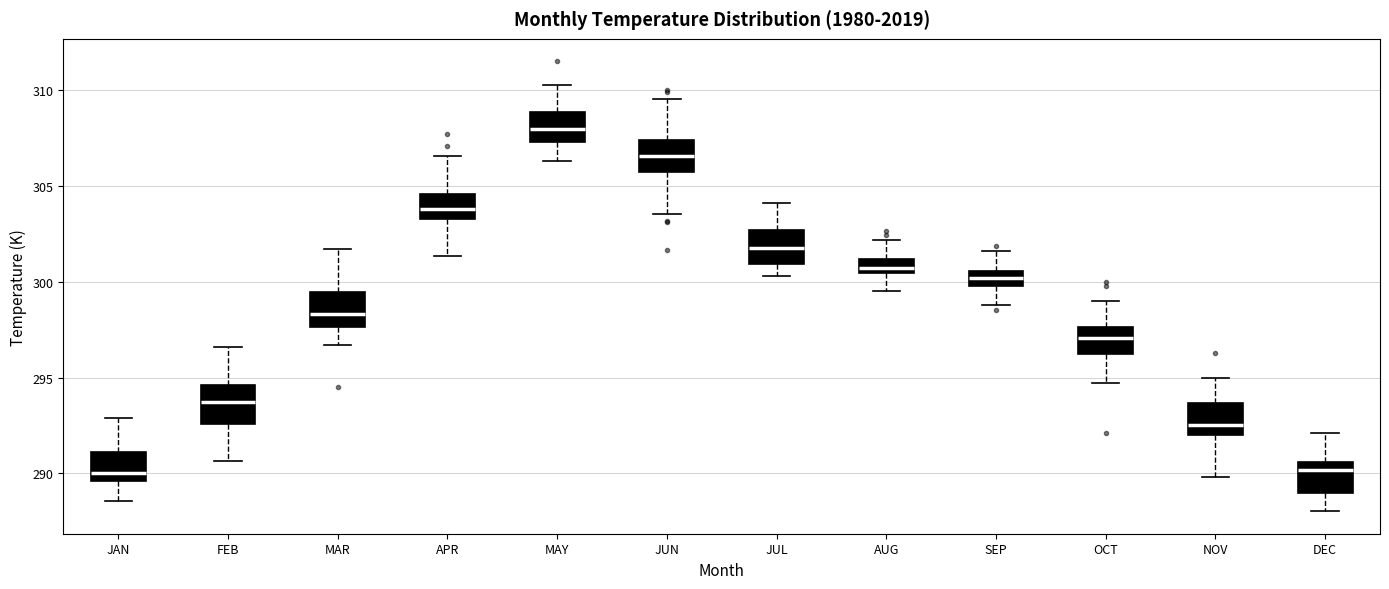

Where is the lower edge of the box for MAR on the y-axis? The values are not printed on the chart, so give them approximately, as read against the axis.

297.5